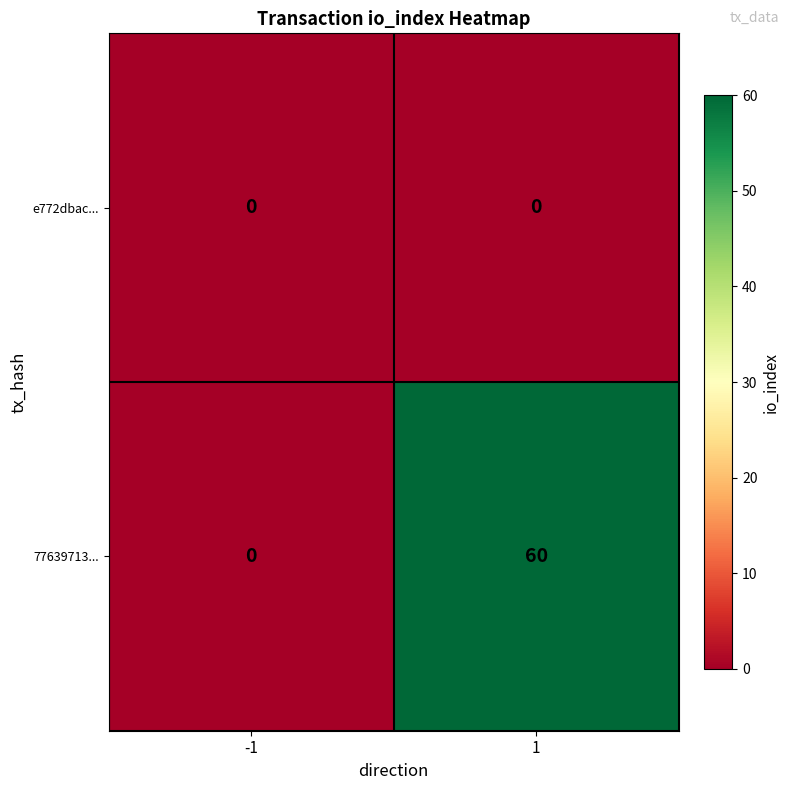

What is the total value across all series at 1?

60